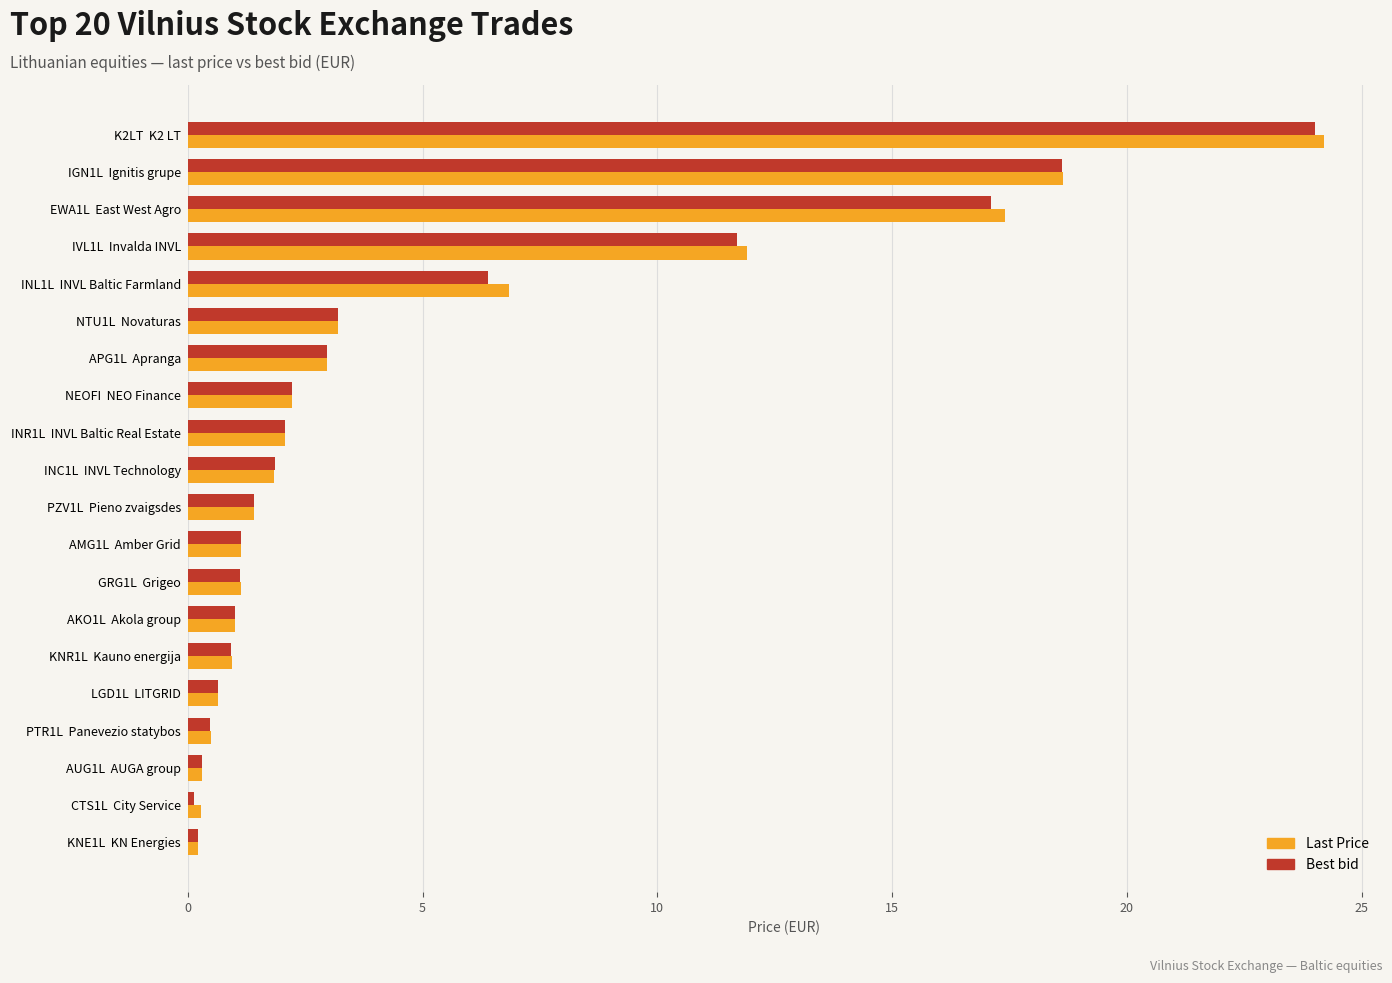

What is the difference between the maximum and minimum values in the Last Price series?

24.0